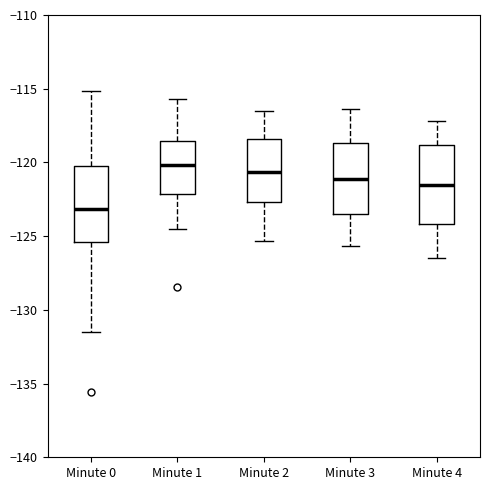

Reading left to right, read every box against the y-axis: the position of its median line, the range the box covers, and the ends of its whiskers. The values are not printed on the chart, so give them approximately, as read against the axis.

Minute 0: median -123.0, box -125.5 to -120.0, whiskers -131.5 to -115.0
Minute 1: median -120.0, box -122.0 to -118.5, whiskers -124.5 to -115.5
Minute 2: median -120.5, box -122.5 to -118.5, whiskers -125.5 to -116.5
Minute 3: median -121.0, box -123.5 to -118.5, whiskers -125.5 to -116.5
Minute 4: median -121.5, box -124.0 to -119.0, whiskers -126.5 to -117.0